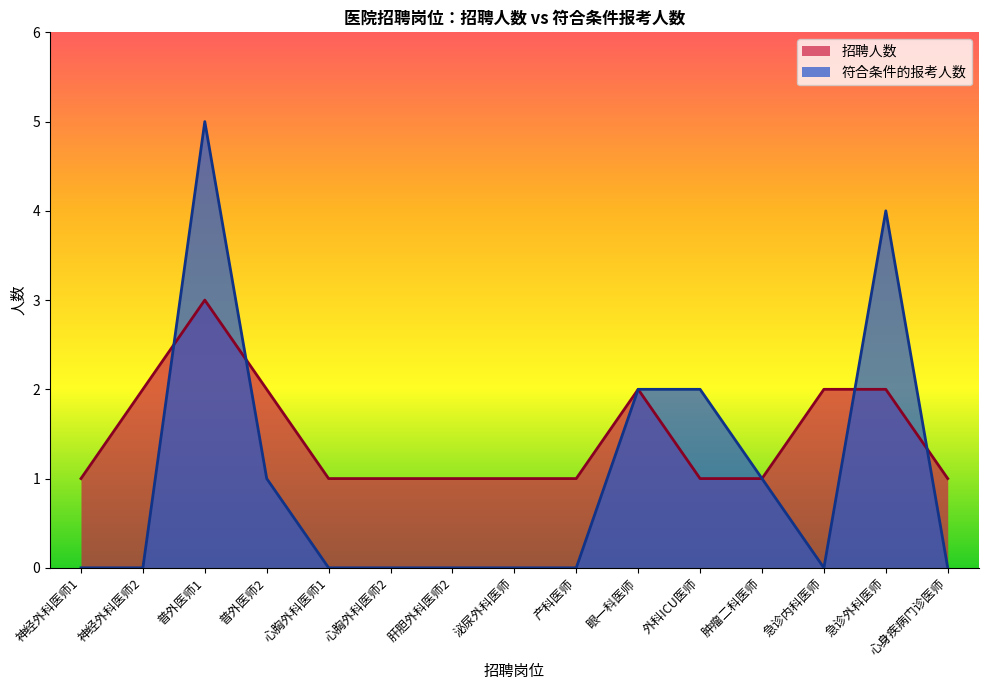

At which category is the sum across all series the highest?

普外医师1